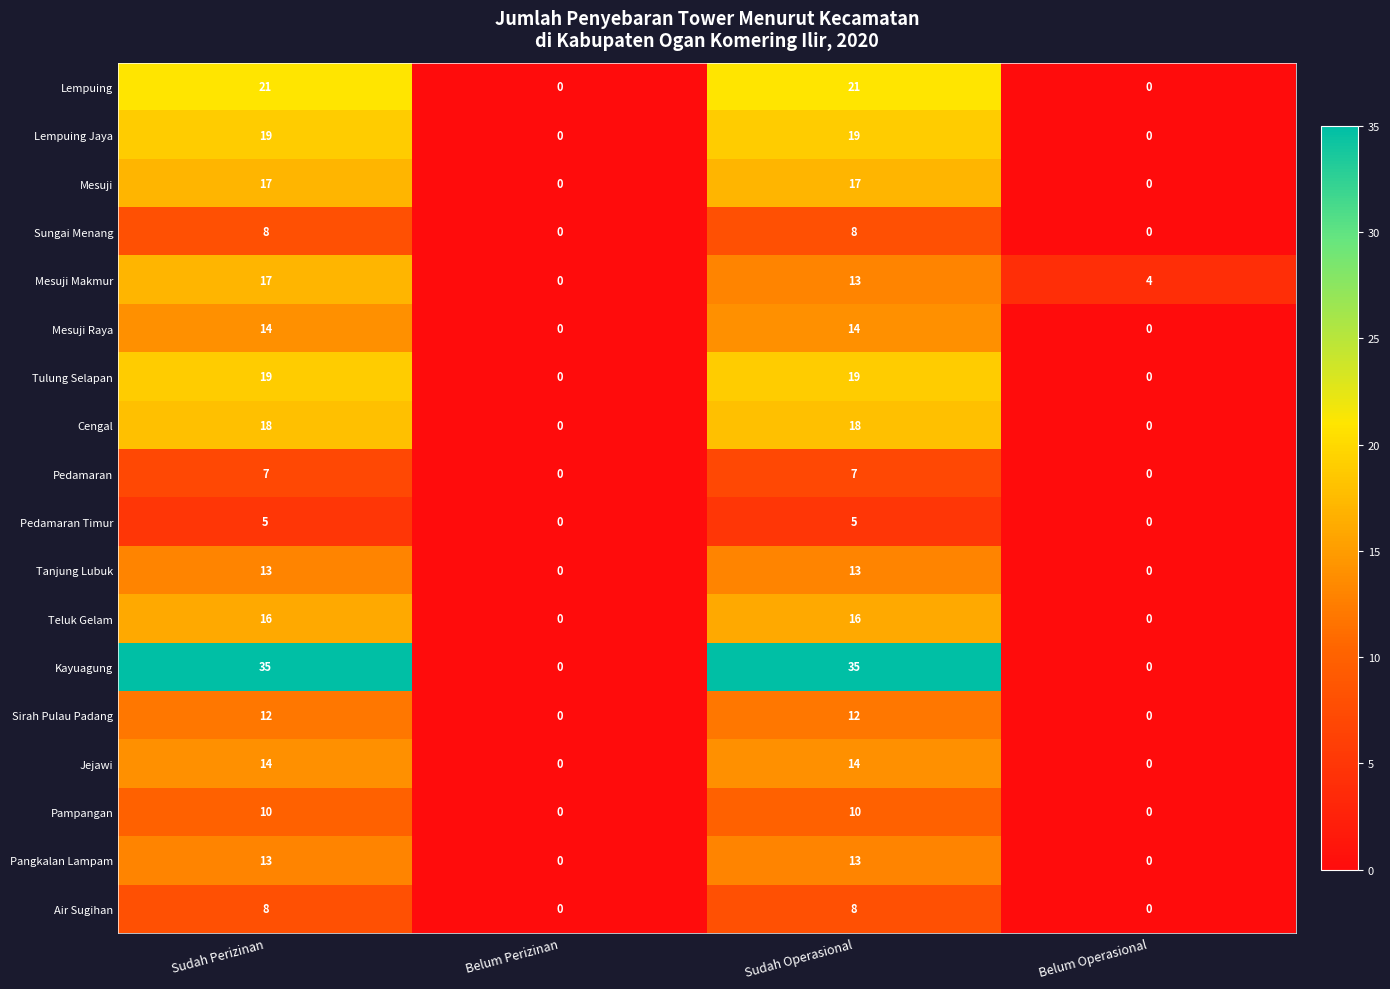

What is the greatest value displayed?

35